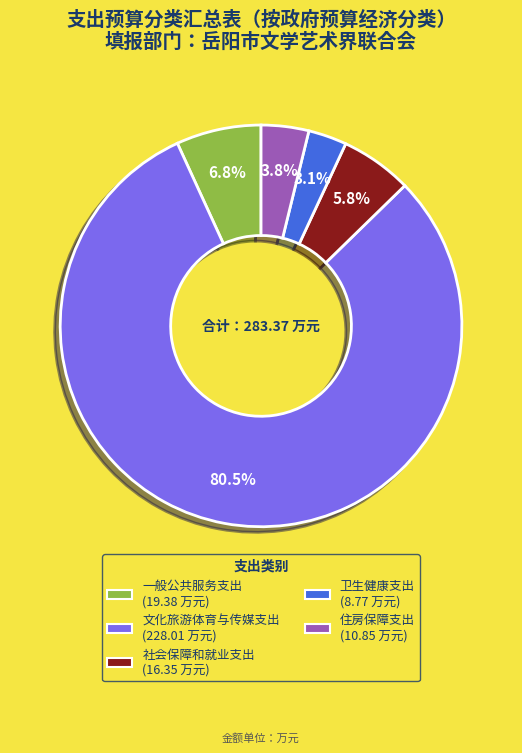

Do 卫生健康支出 and 文化旅游体育与传媒支出 together represent more than half of the pie?

Yes